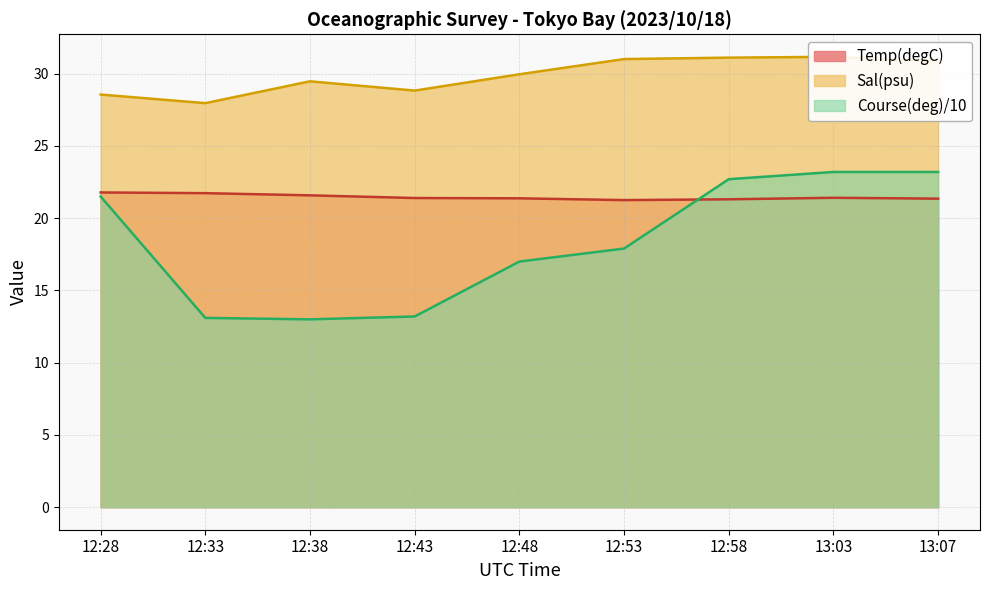

What is the label of the 2nd point from the left?

12:33